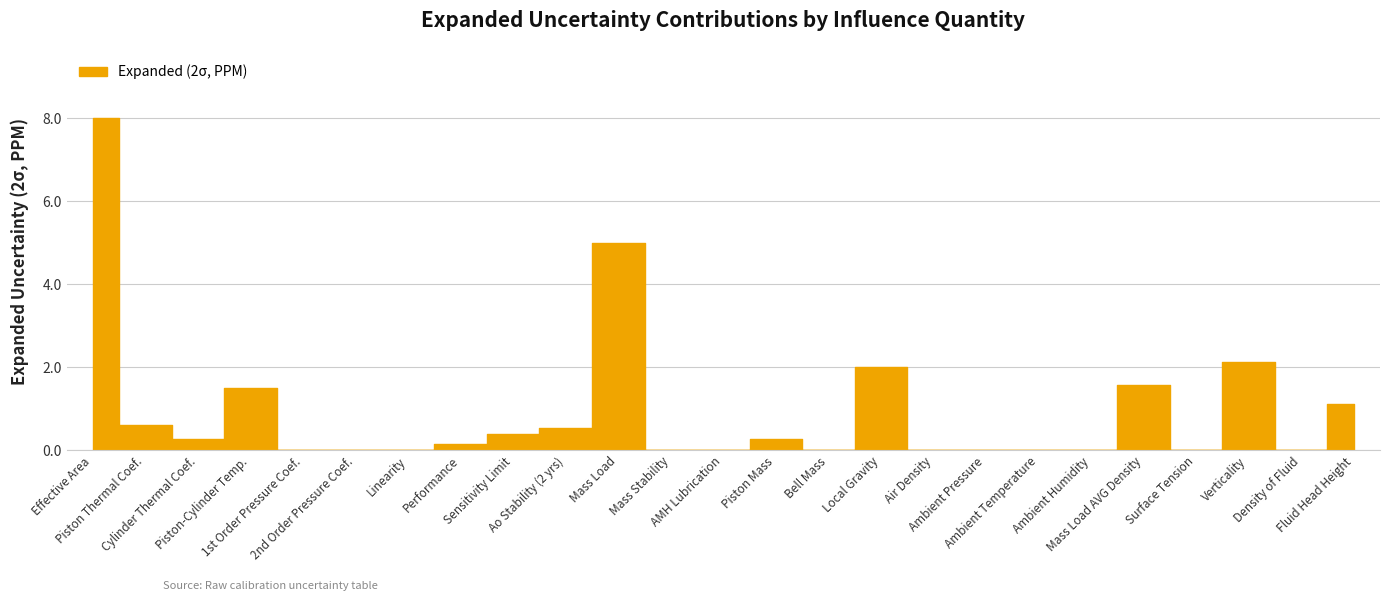

Where is the first local minimum?

Cylinder Thermal Coef.